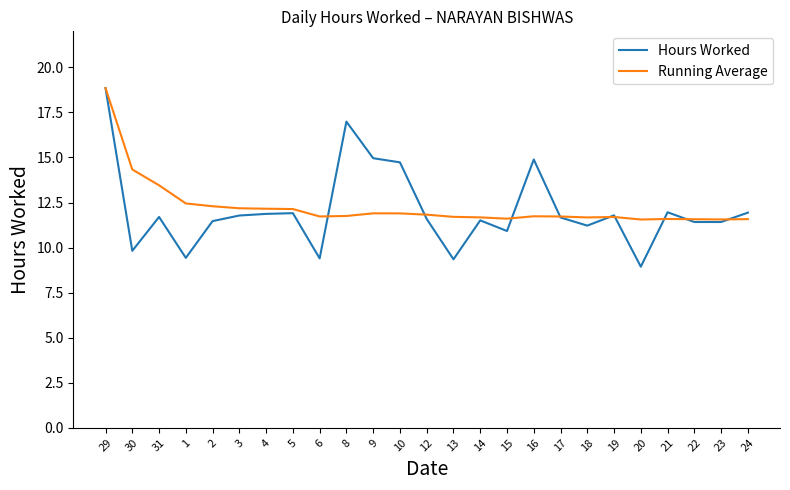

True or false: Running Average and Hours Worked cross at least once.

True